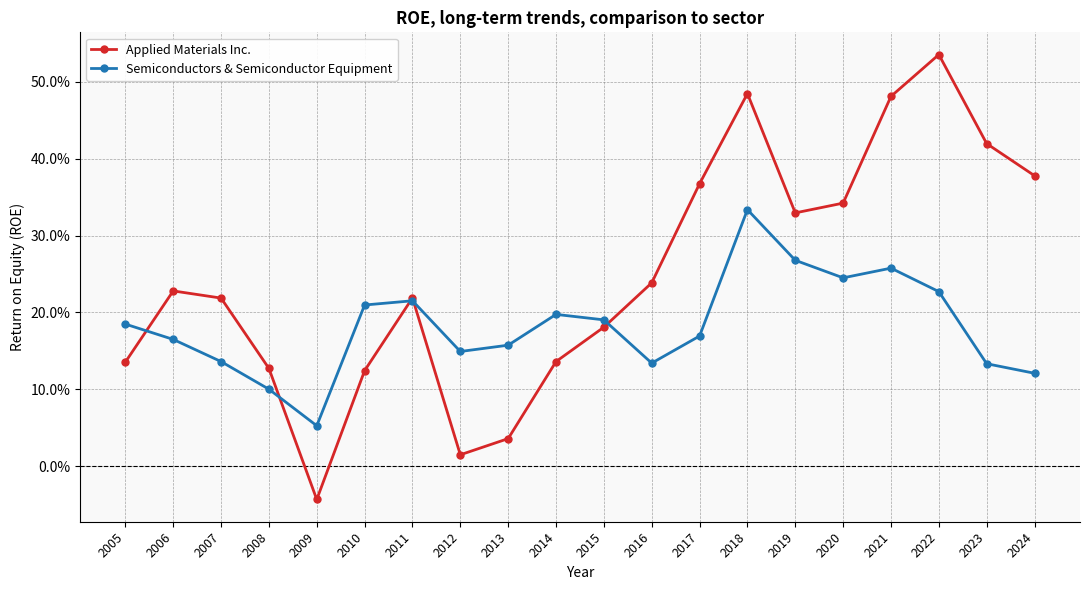

Which series has the largest total across all categories?

Applied Materials Inc.